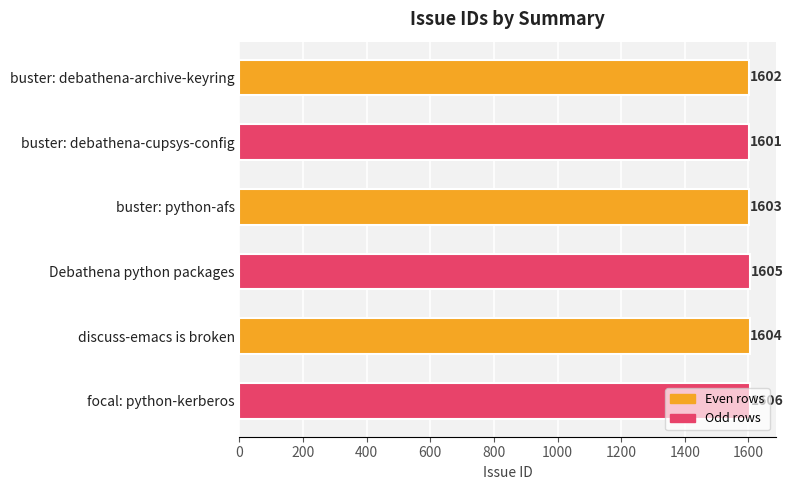

Between discuss-emacs is broken and buster: python-afs, which is larger?

discuss-emacs is broken